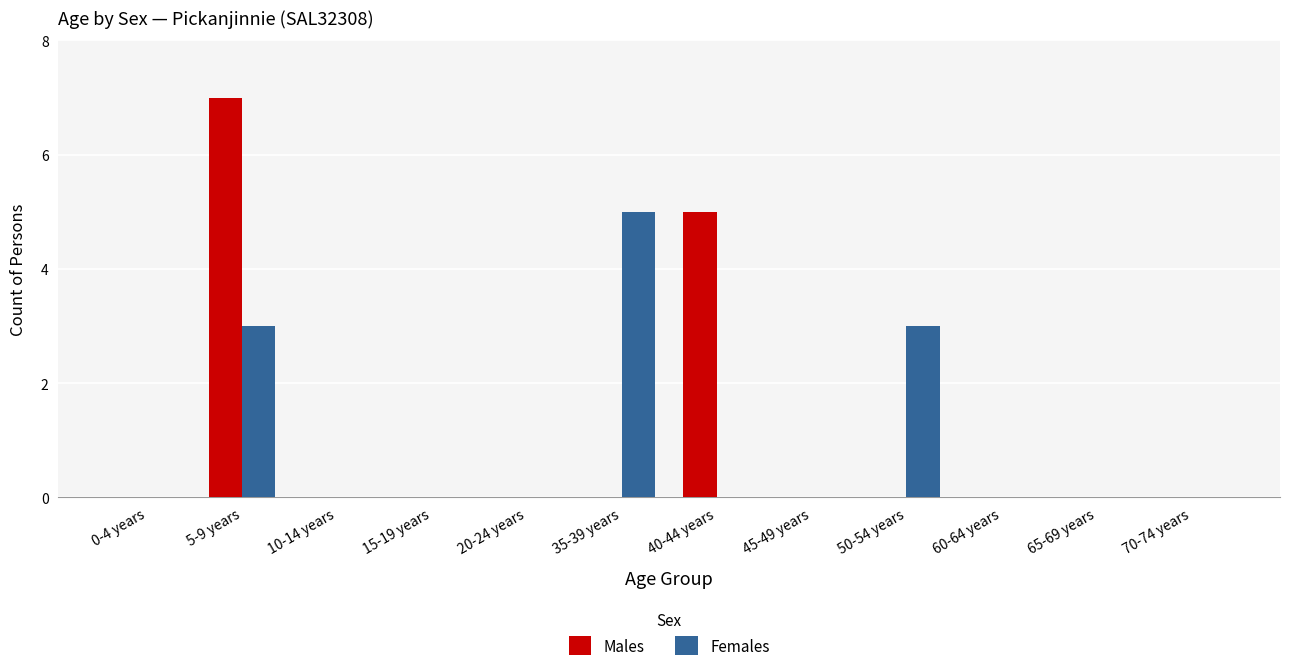

What is the difference between the Males values at 5-9 years and 50-54 years?

7